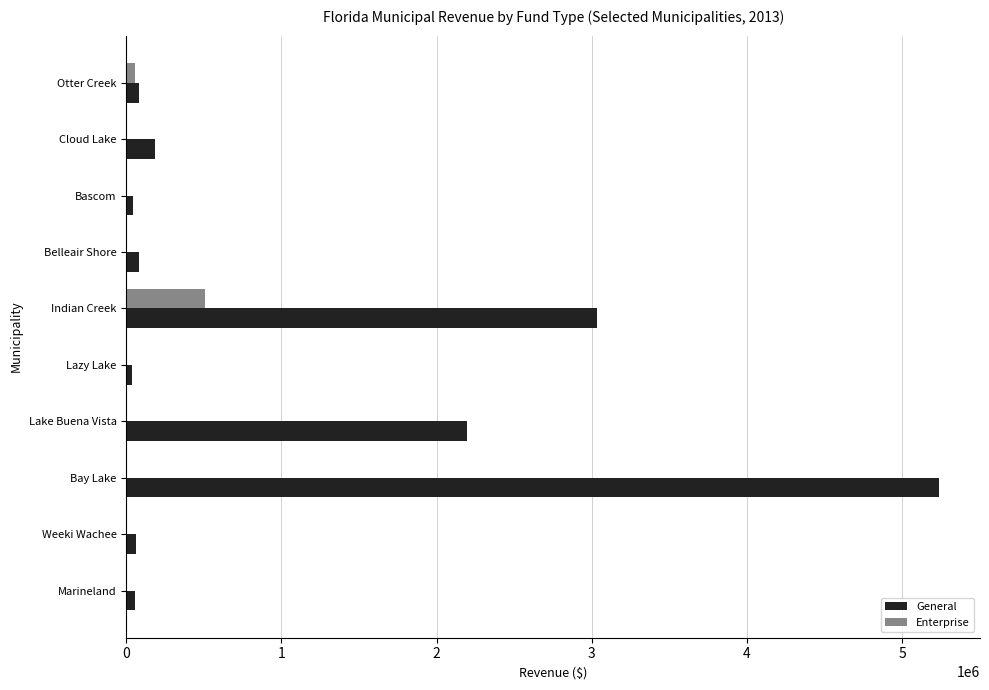

What is the sum of all General values?

11024895